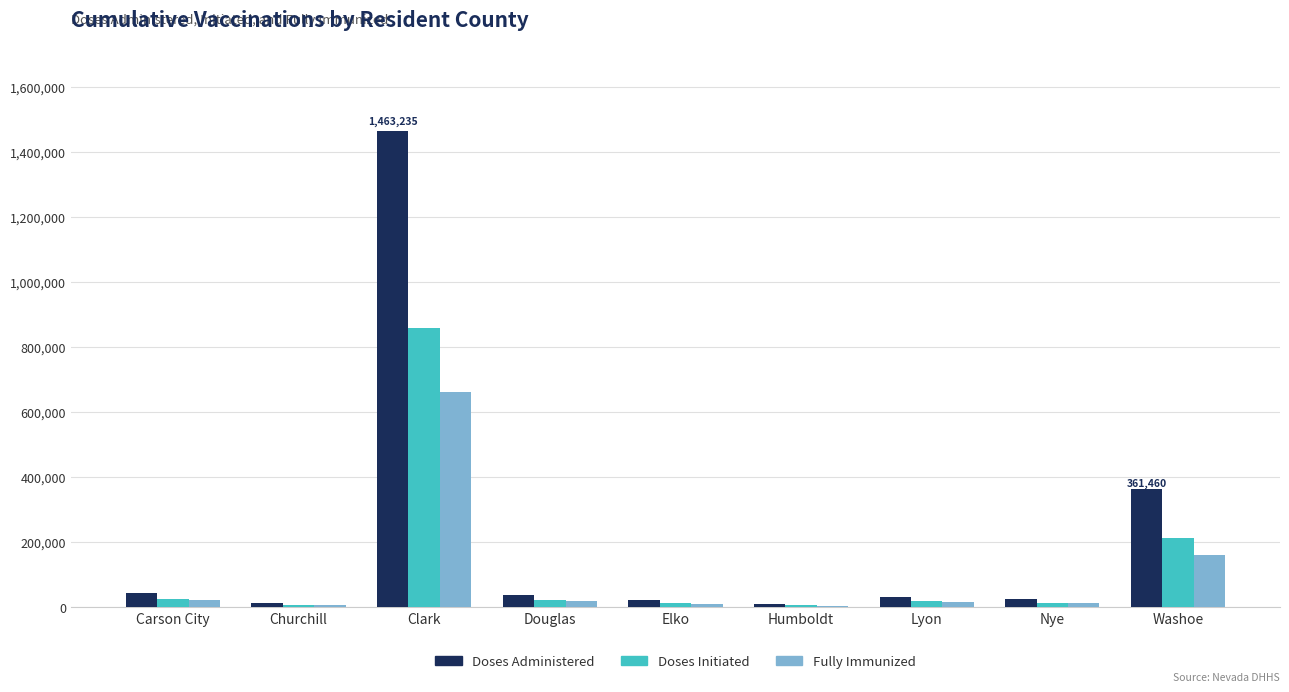

How many groups of bars are there?

9